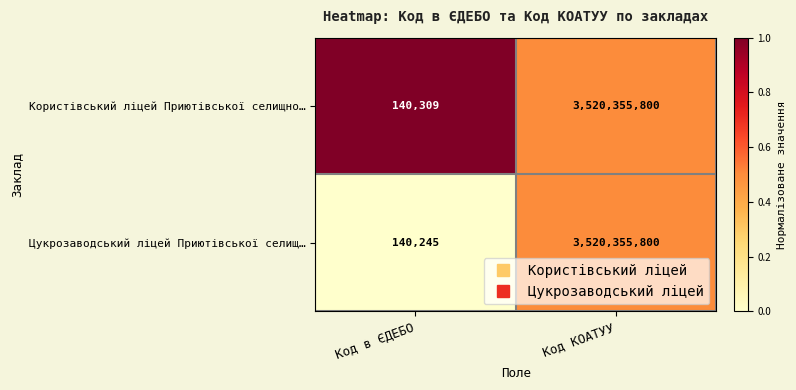

What is the sum of the Користівський ліцей Приютівської селищно… values at Код КОАТУУ and Код в ЄДЕБО?

3520496109